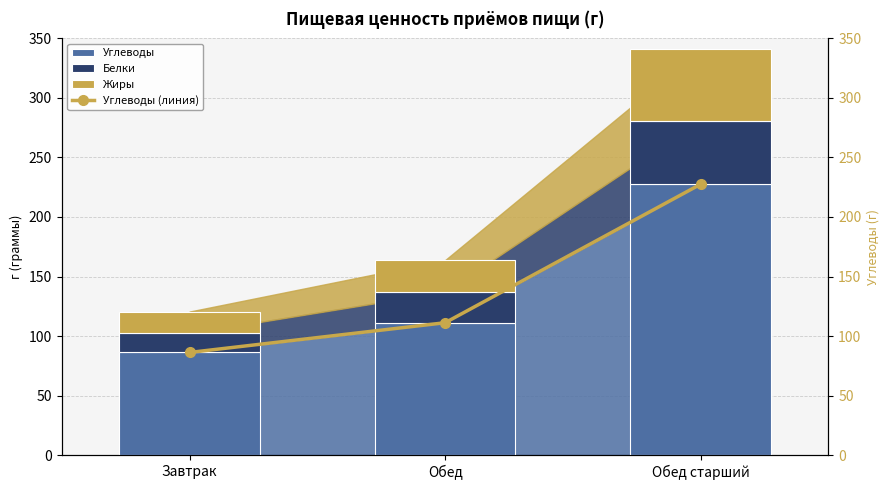

What is the difference between the maximum and minimum values in the Углеводы (линия) series?

141.4